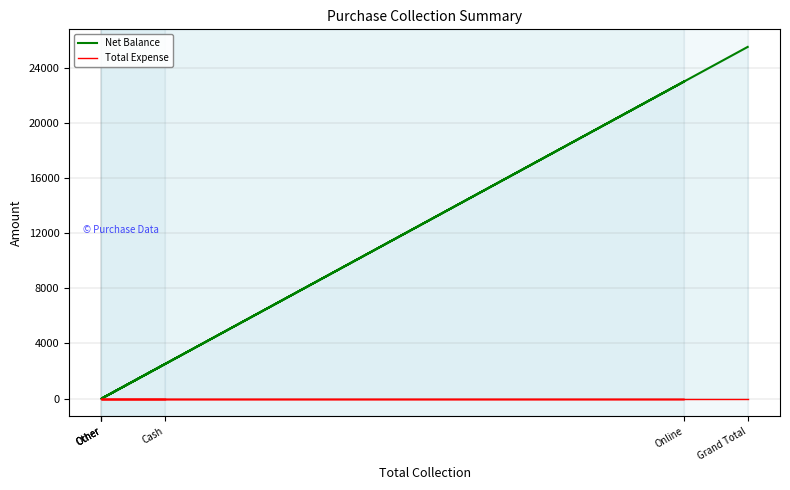

The Total Expense series shows 0 at Cash. True or false?

True